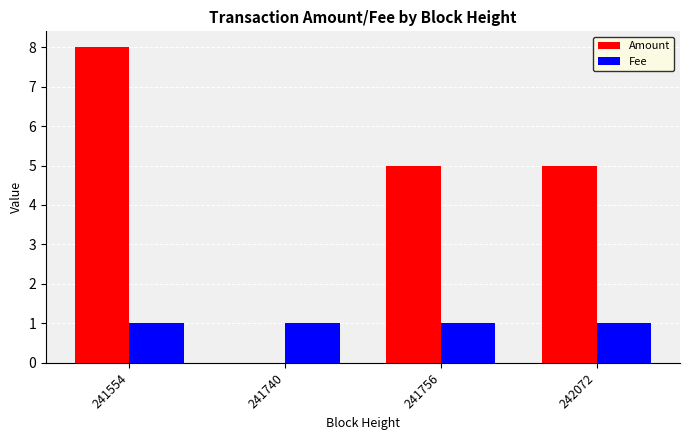

At which category is the sum across all series the highest?

241554